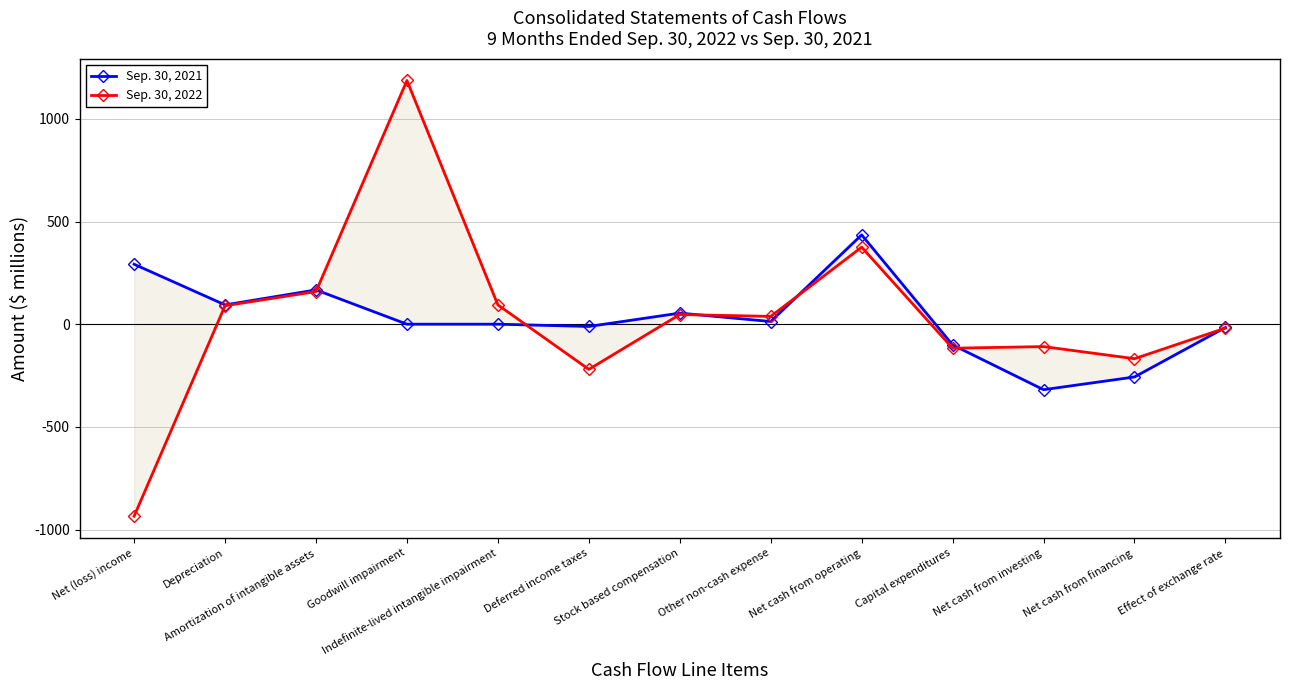

How many times do Sep. 30, 2021 and Sep. 30, 2022 cross each other?

6